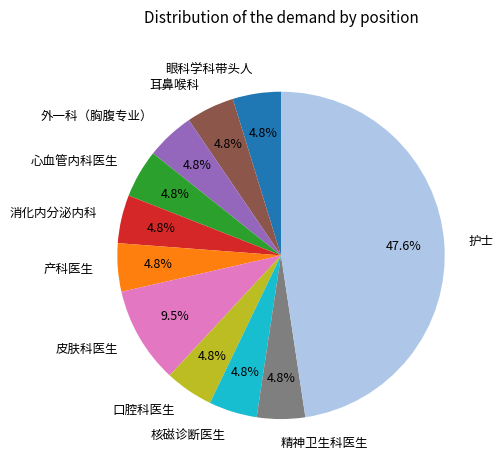

To the nearest percent, what is the combined percentage of 心血管内科医生 and 护士?

52%